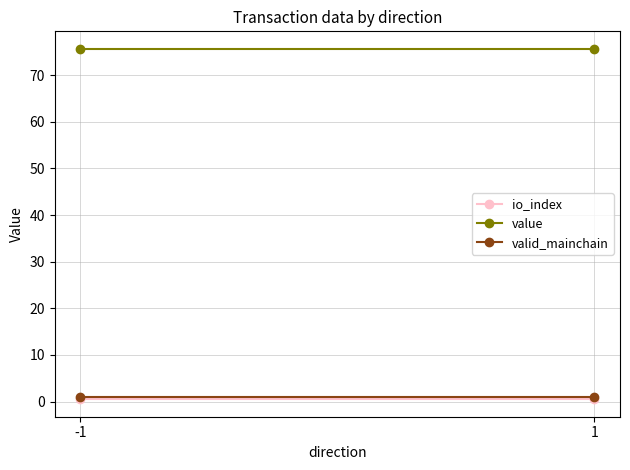

What is the approximate value of valid_mainchain at 1?

1.0